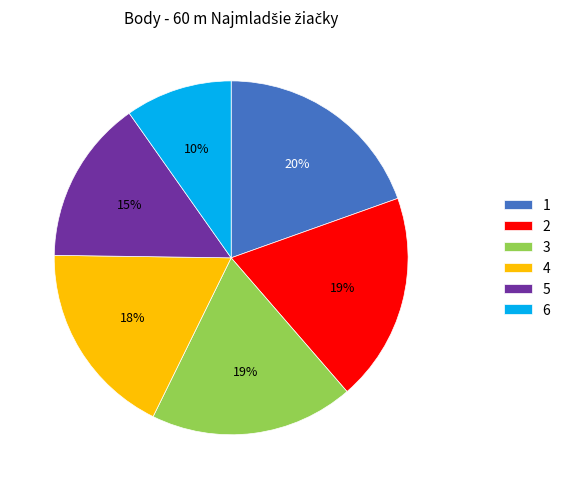

Do 1 and 5 together represent more than half of the pie?

No